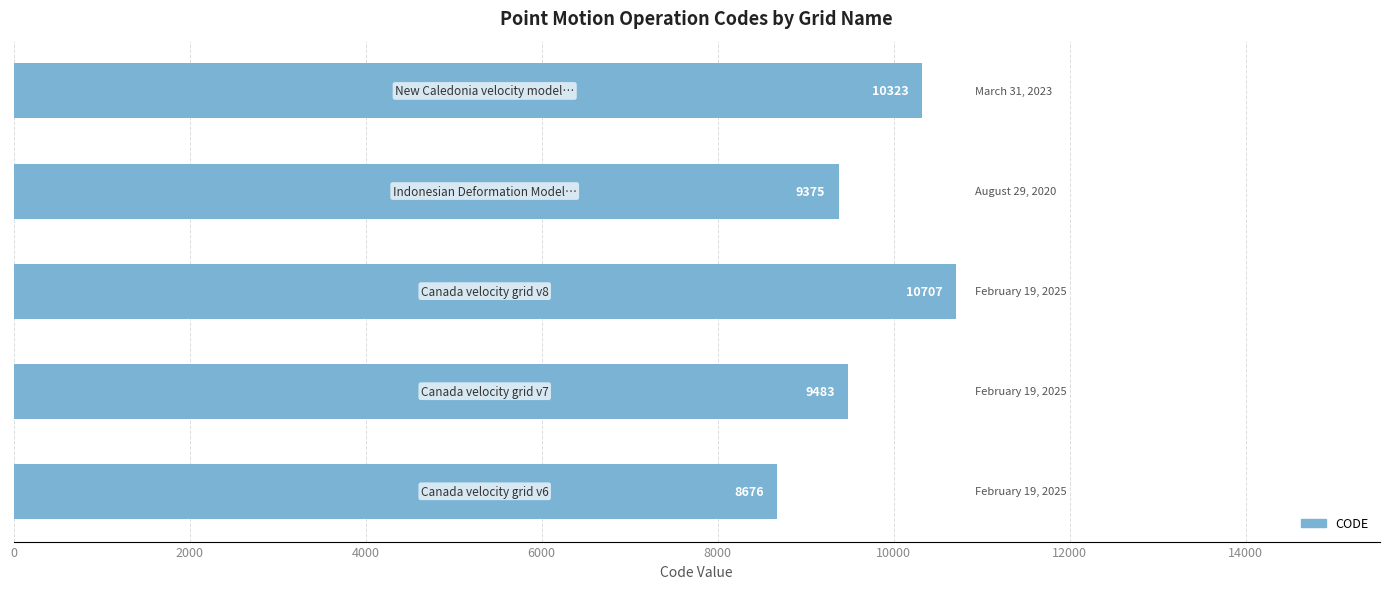

What is the average value?

9713